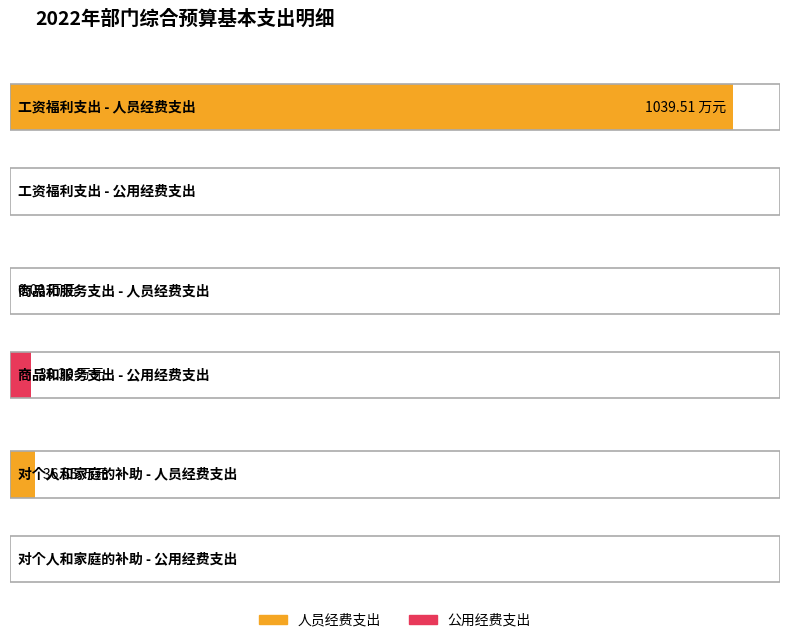

Read the 公用经费支出 value at 商品和服务支出.

30.3